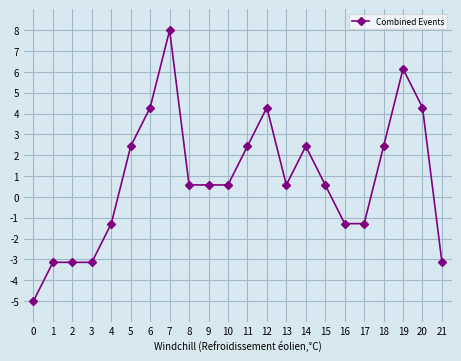

What is the value of the 15th point from the left?

2.4